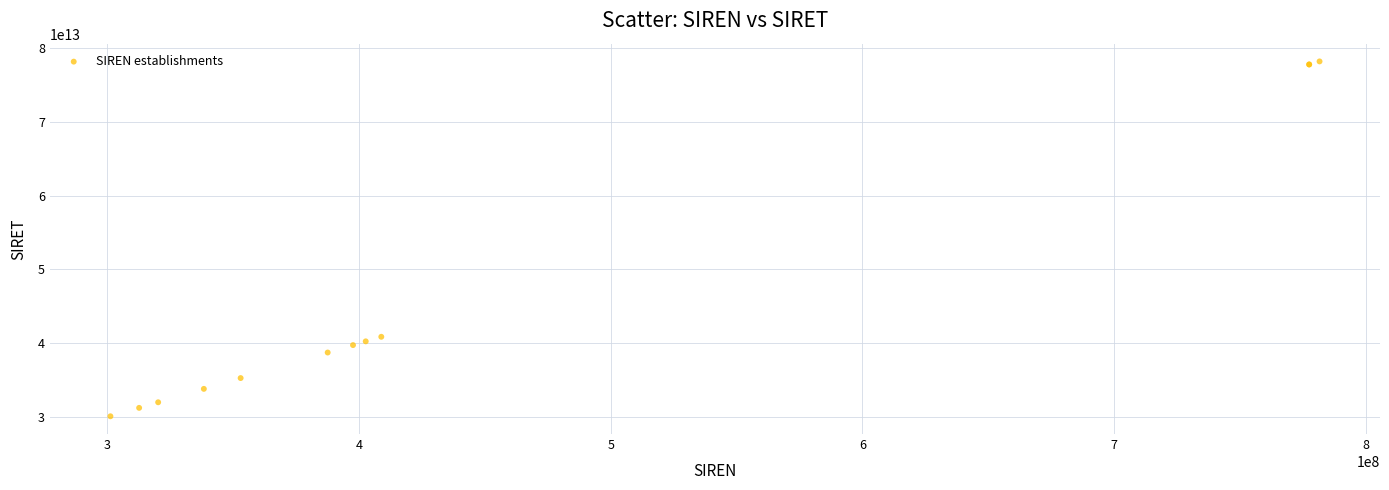

What Y value in the scatter plot is closest to 54141716450036?

40885292900012